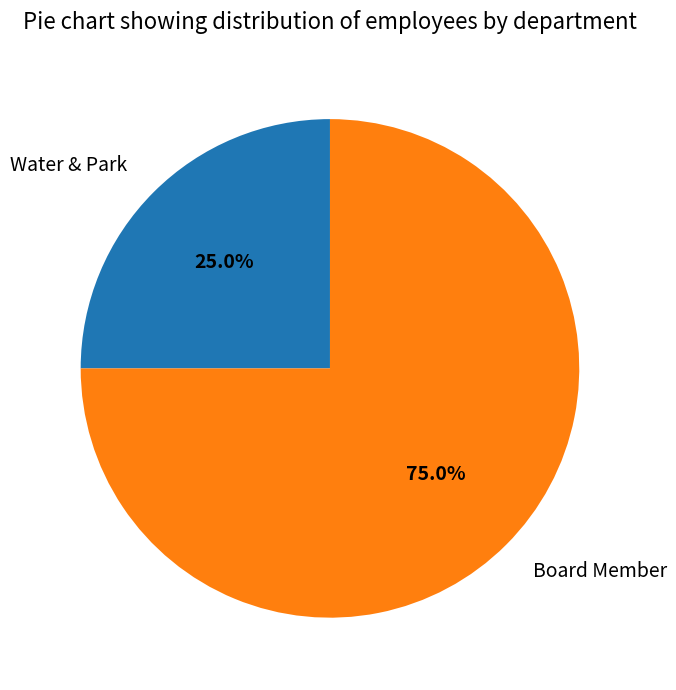

Which slice is the largest?

Board Member